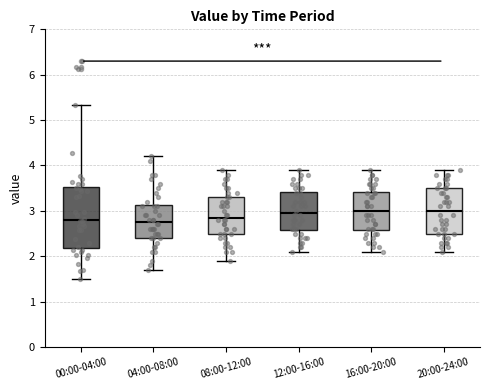

Where does the median line of the box for 04:00-08:00 sit on the y-axis? The values are not printed on the chart, so give them approximately, as read against the axis.

2.8